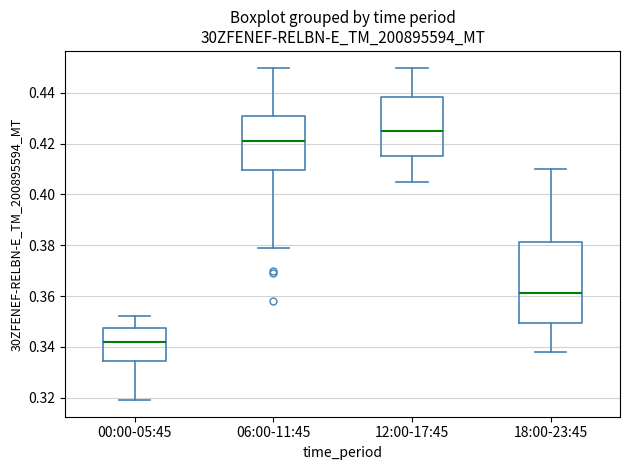

Where does the median line of the box for 06:00-11:45 sit on the y-axis? The values are not printed on the chart, so give them approximately, as read against the axis.

0.422